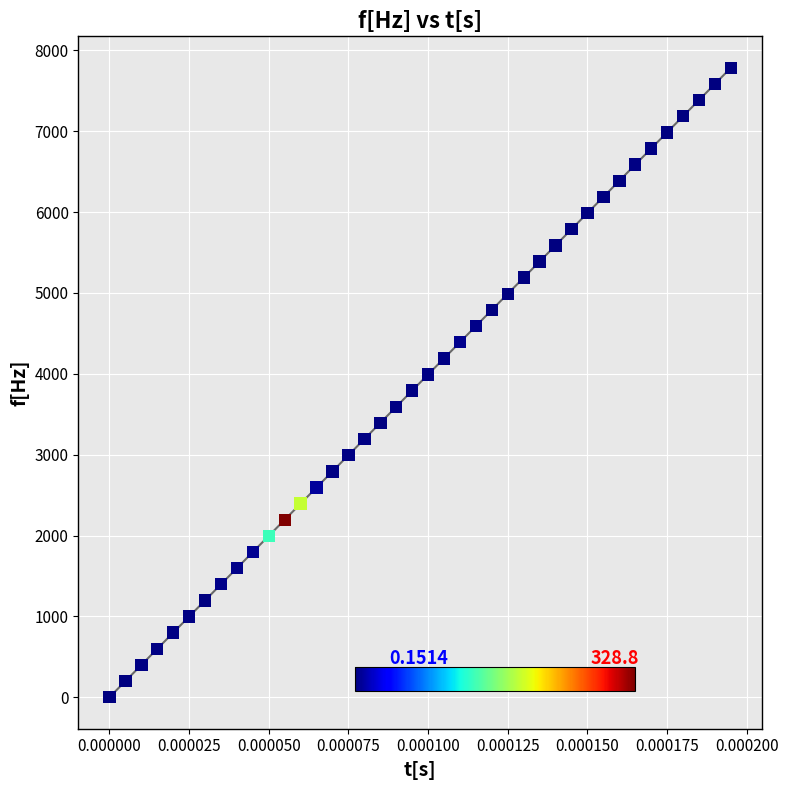

What is the range of Y values (max minus min)?

7784.4